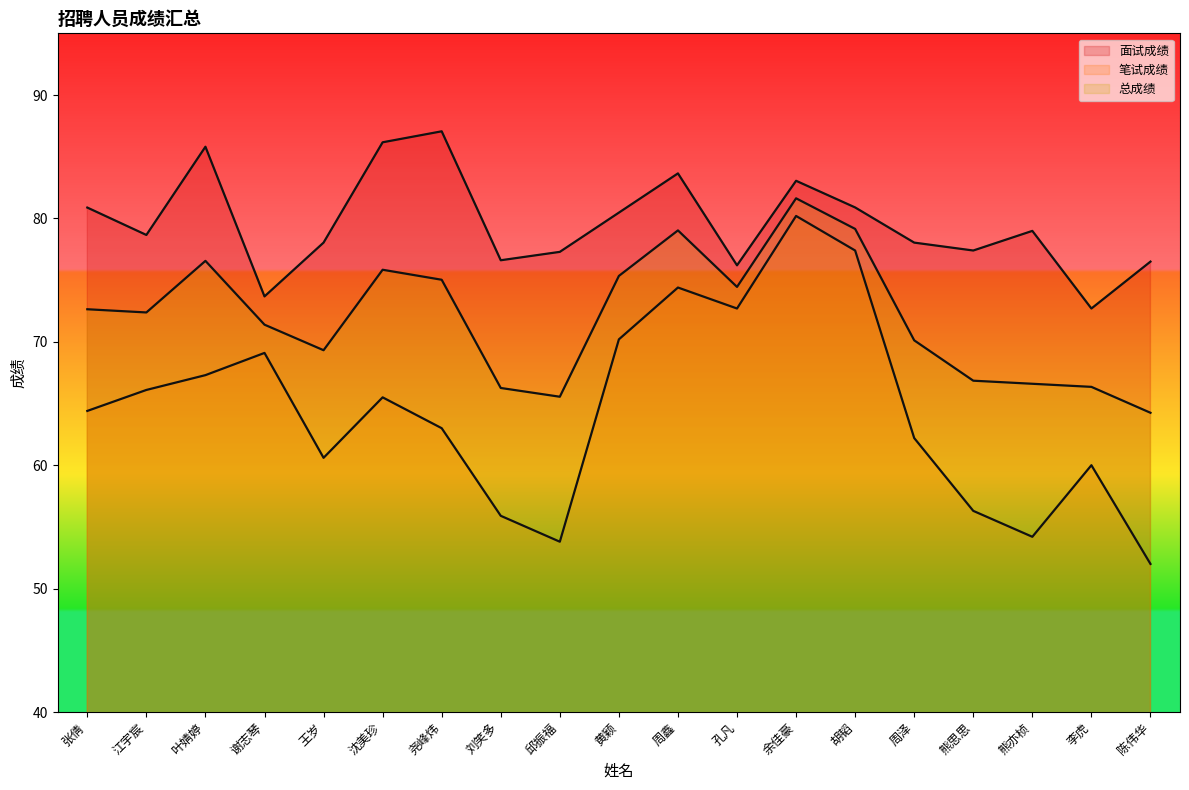

True or false: 面试成绩 has a value of 76.6 at 刘笑多.

True